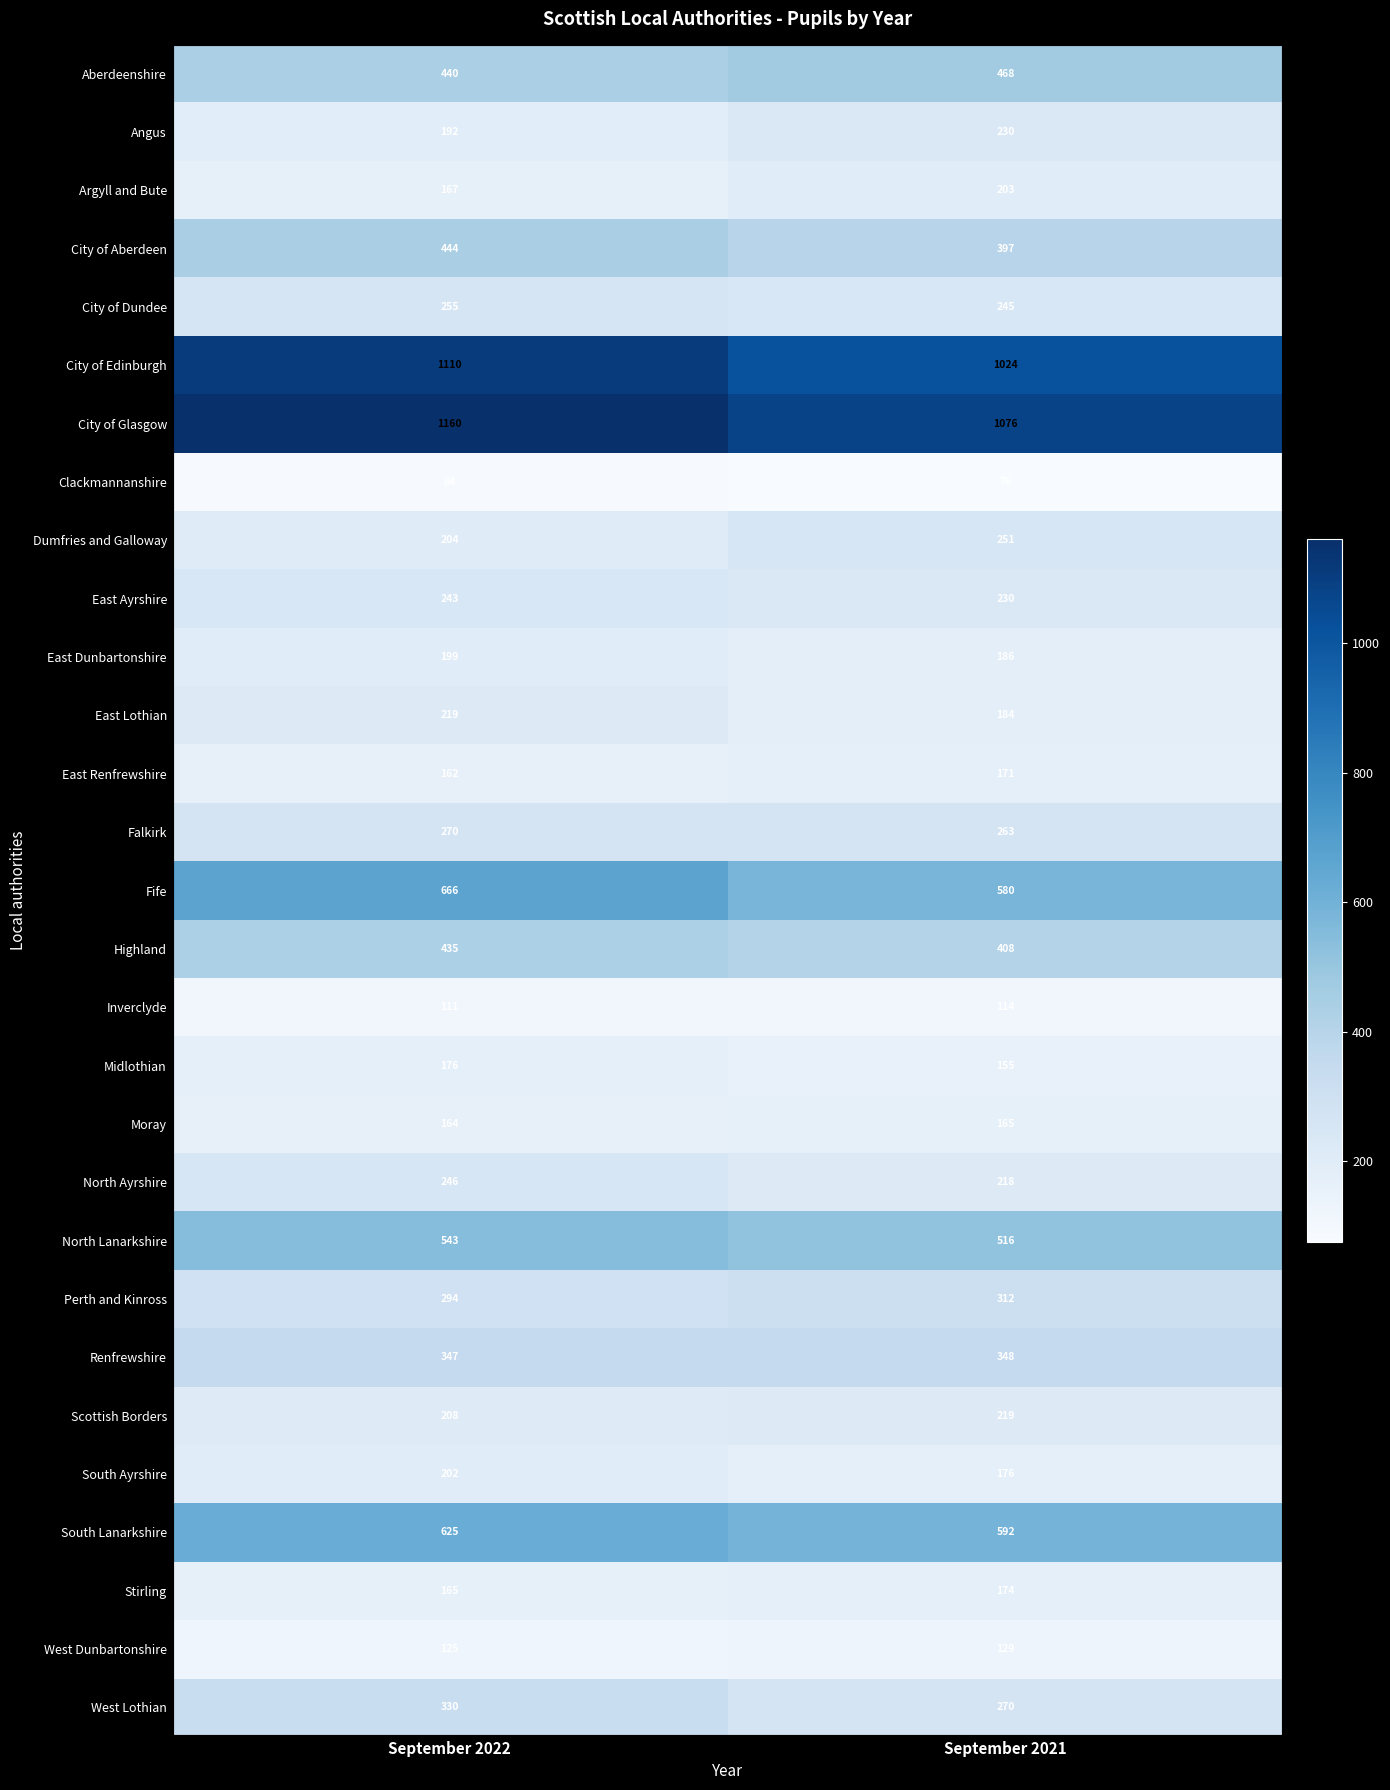

What is the average value of the West Lothian series?

300